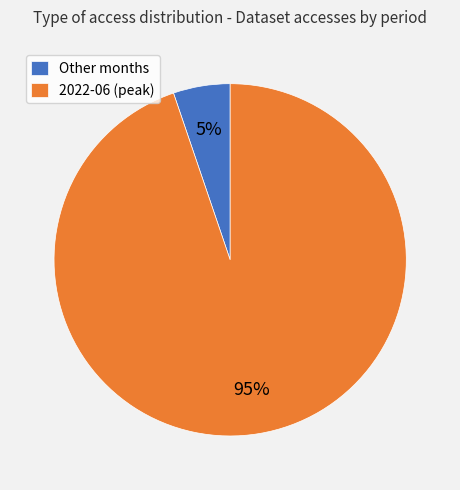

Which slice is the smallest?

Other months